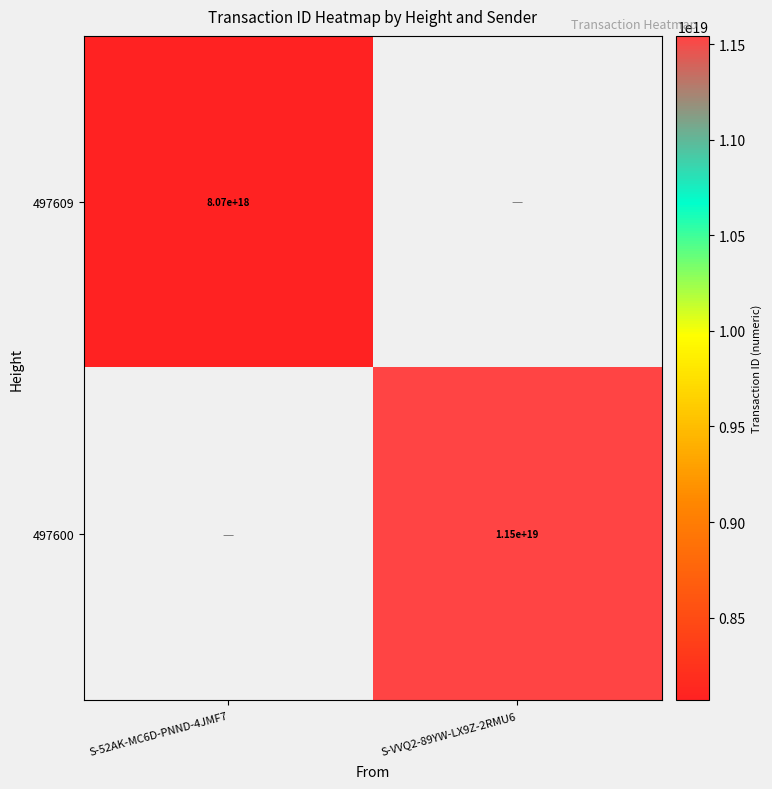

The value of 497609 at S-52AK-MC6D-PNND-4JMF7 is 14078624571115962368. True or false?

False